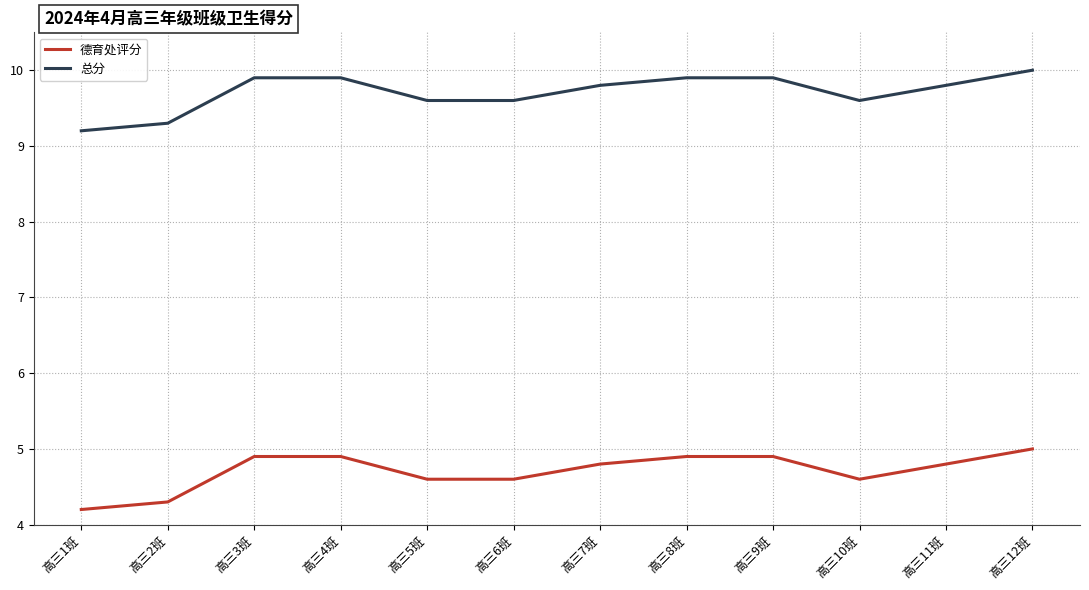

List the series in order of their peak value, lowest first.

德育处评分, 总分